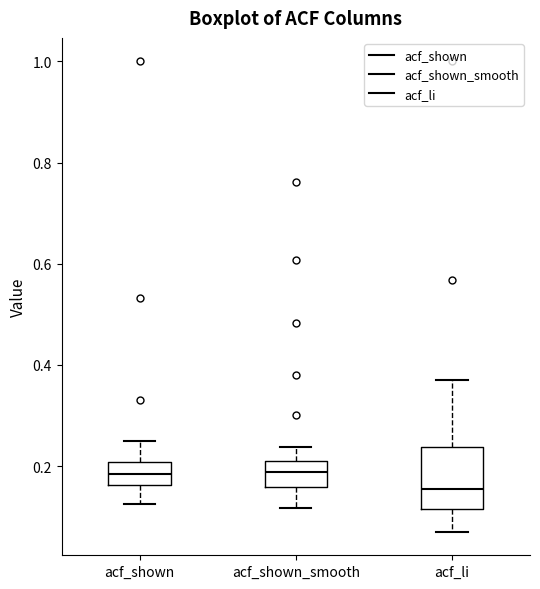

Where does the upper whisker of the box for acf_shown_smooth end on the y-axis? The values are not printed on the chart, so give them approximately, as read against the axis.

0.24